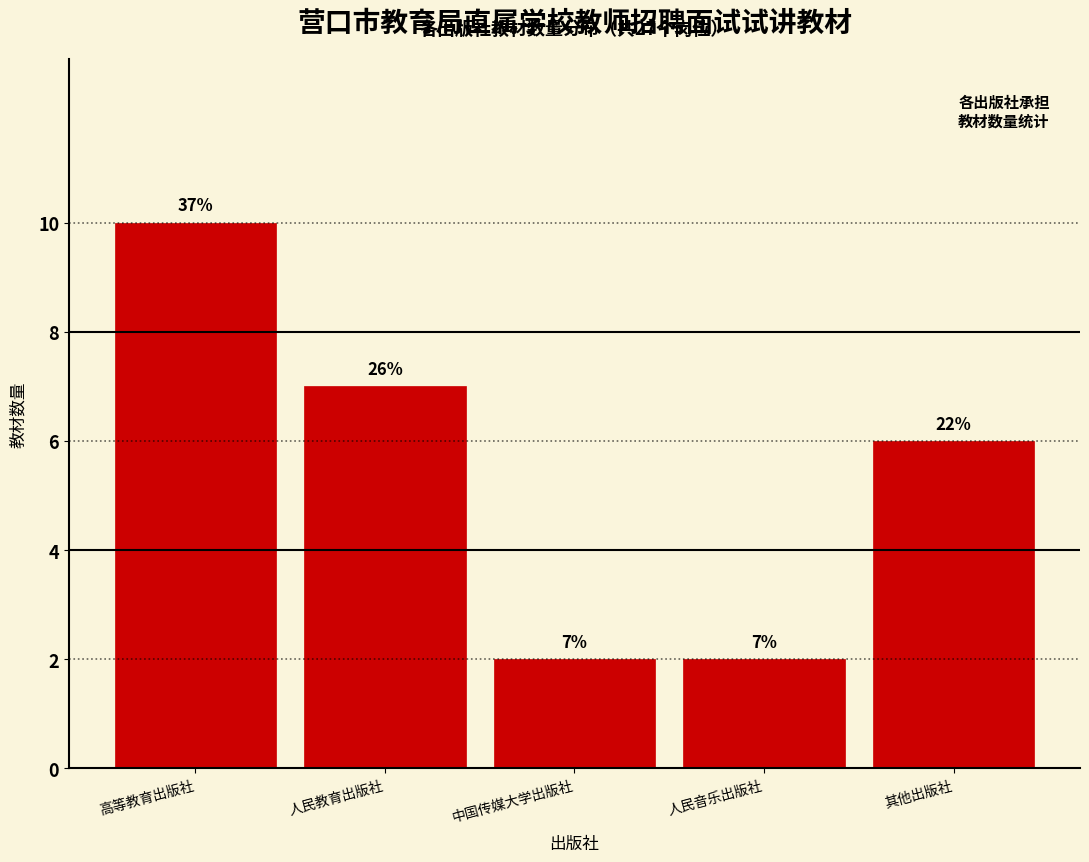

Does the chart contain any negative values?

No